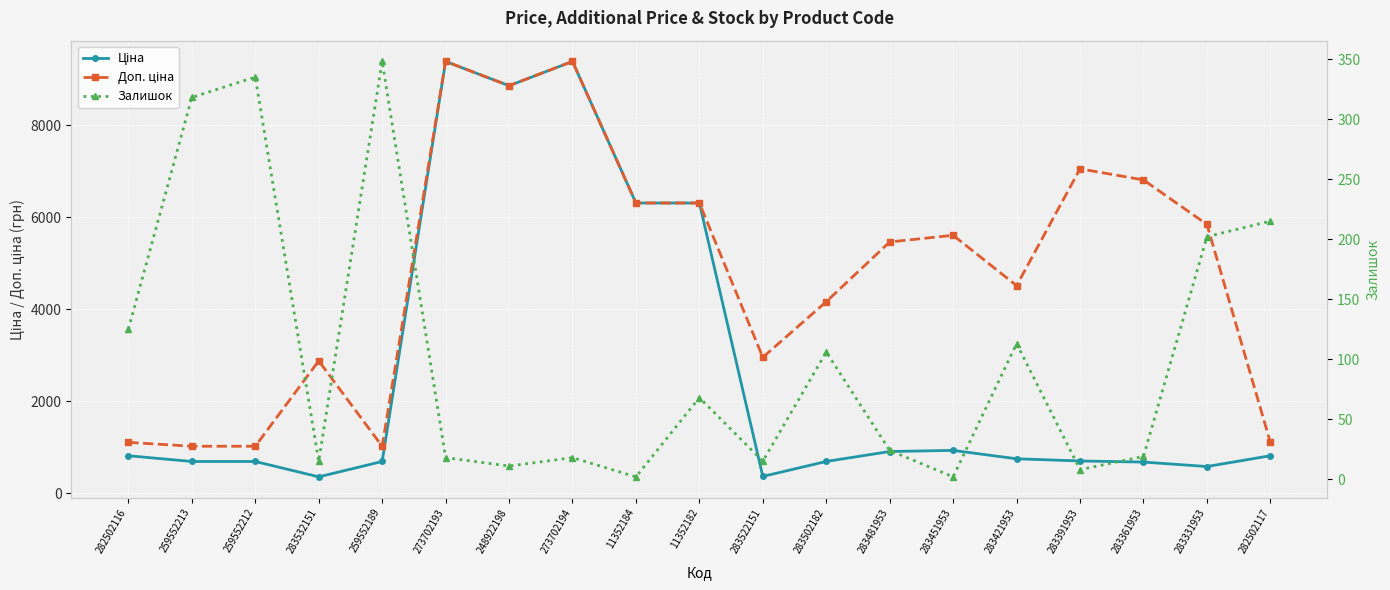

In Доп. ціна, how many points are higher than both neighbors (excluding endpoints)?

5